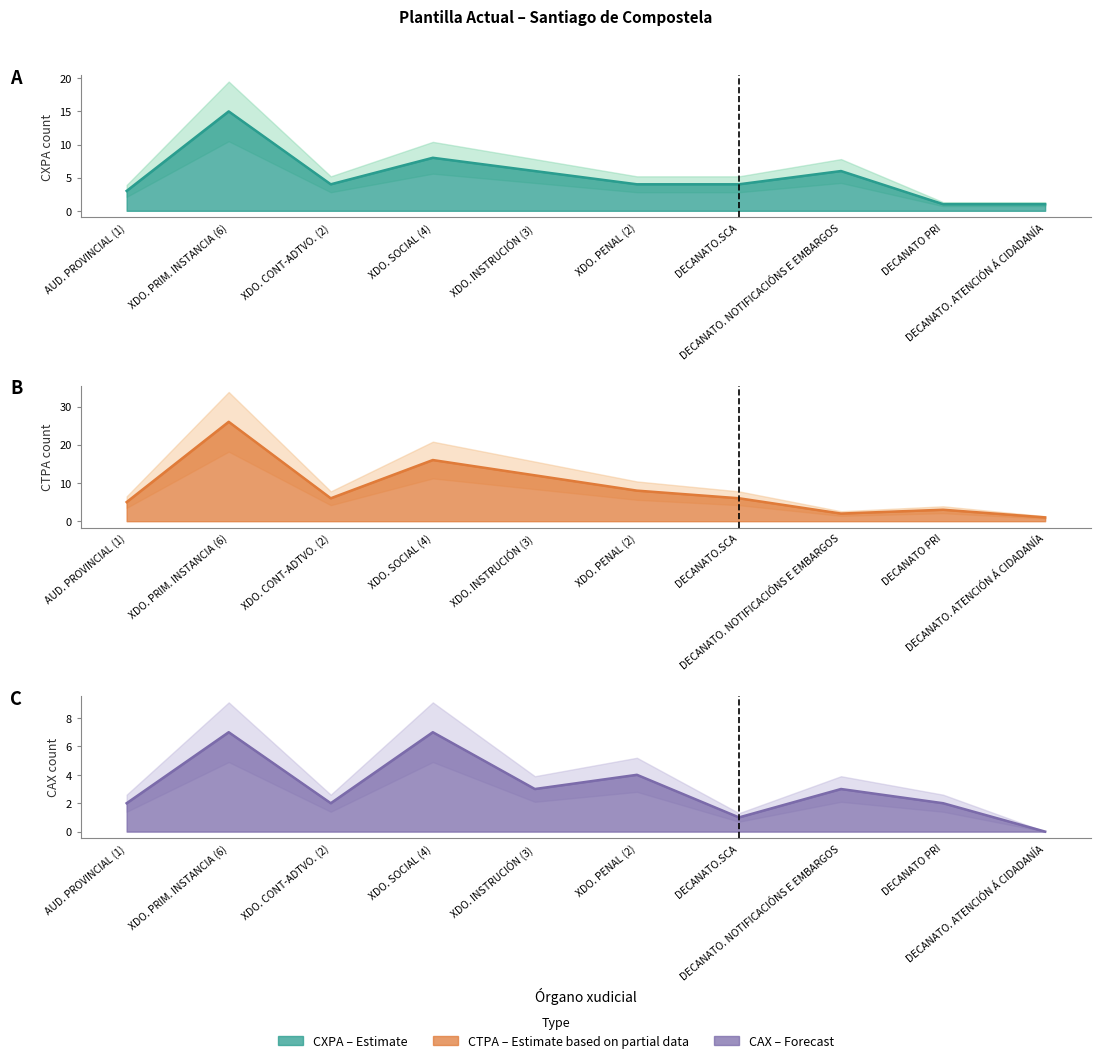

Which series has the widest spread of values?

CTPA